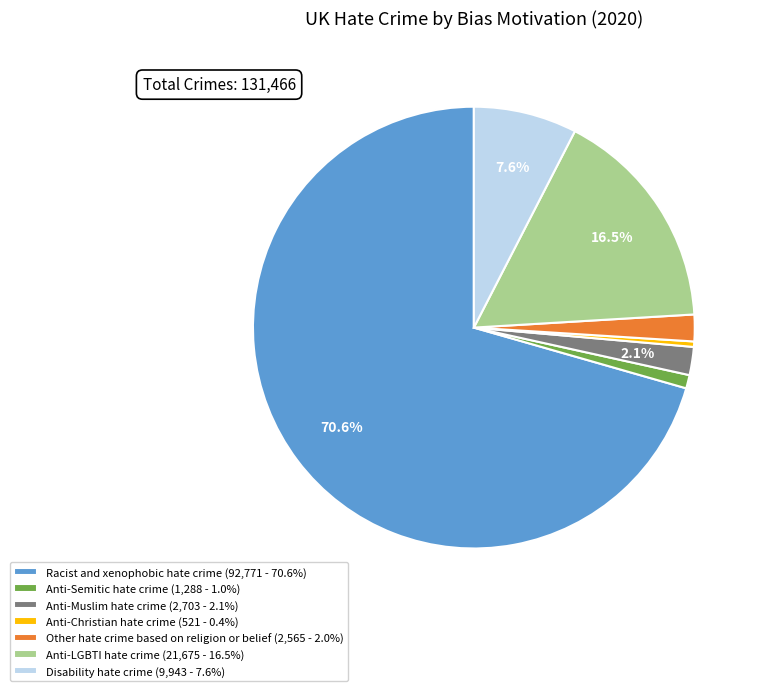

Does Racist and xenophobic hate crime (92,771 - 70.6%) account for over 50% of the chart?

Yes